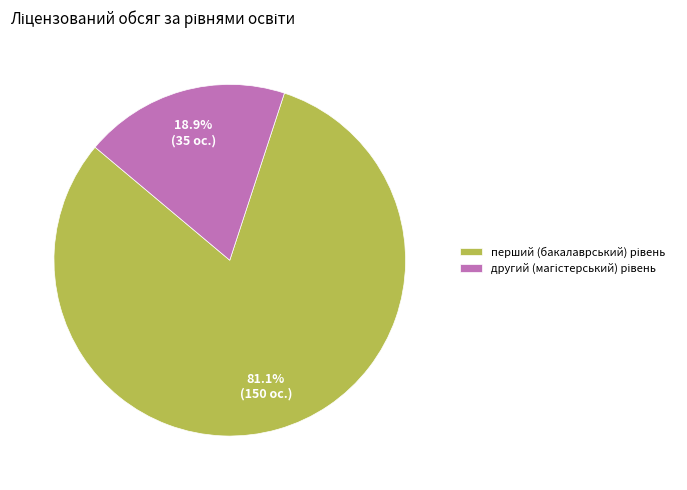

Does any single category account for the majority?

Yes